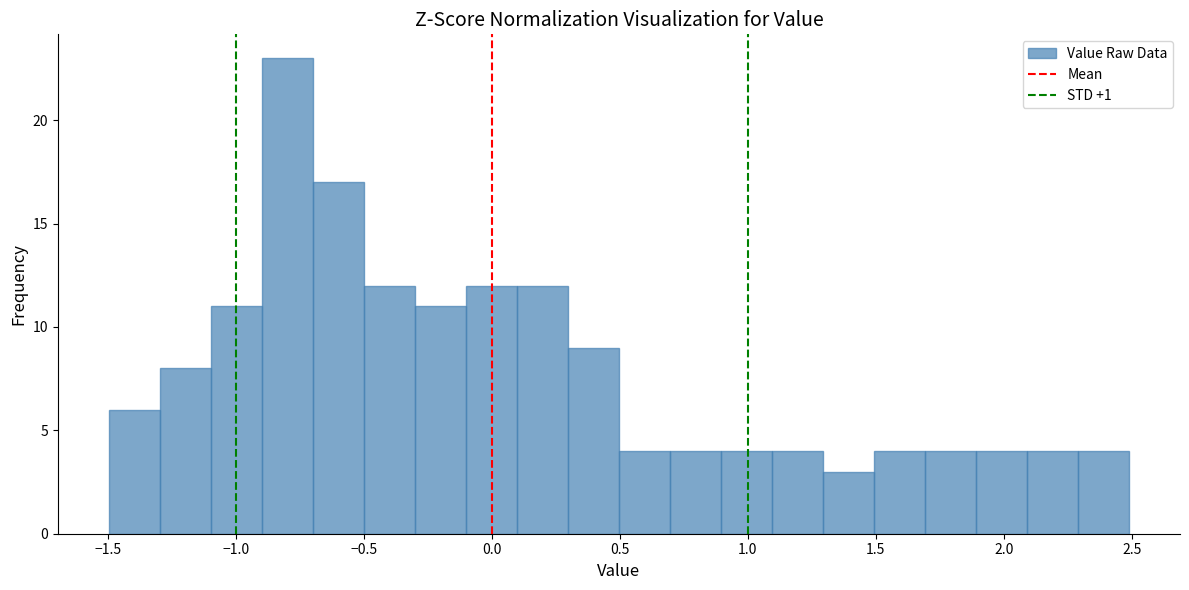

Around what value on the x-axis is the tallest bar? Give the approximate position of its centre, as read against the axis.

-0.80